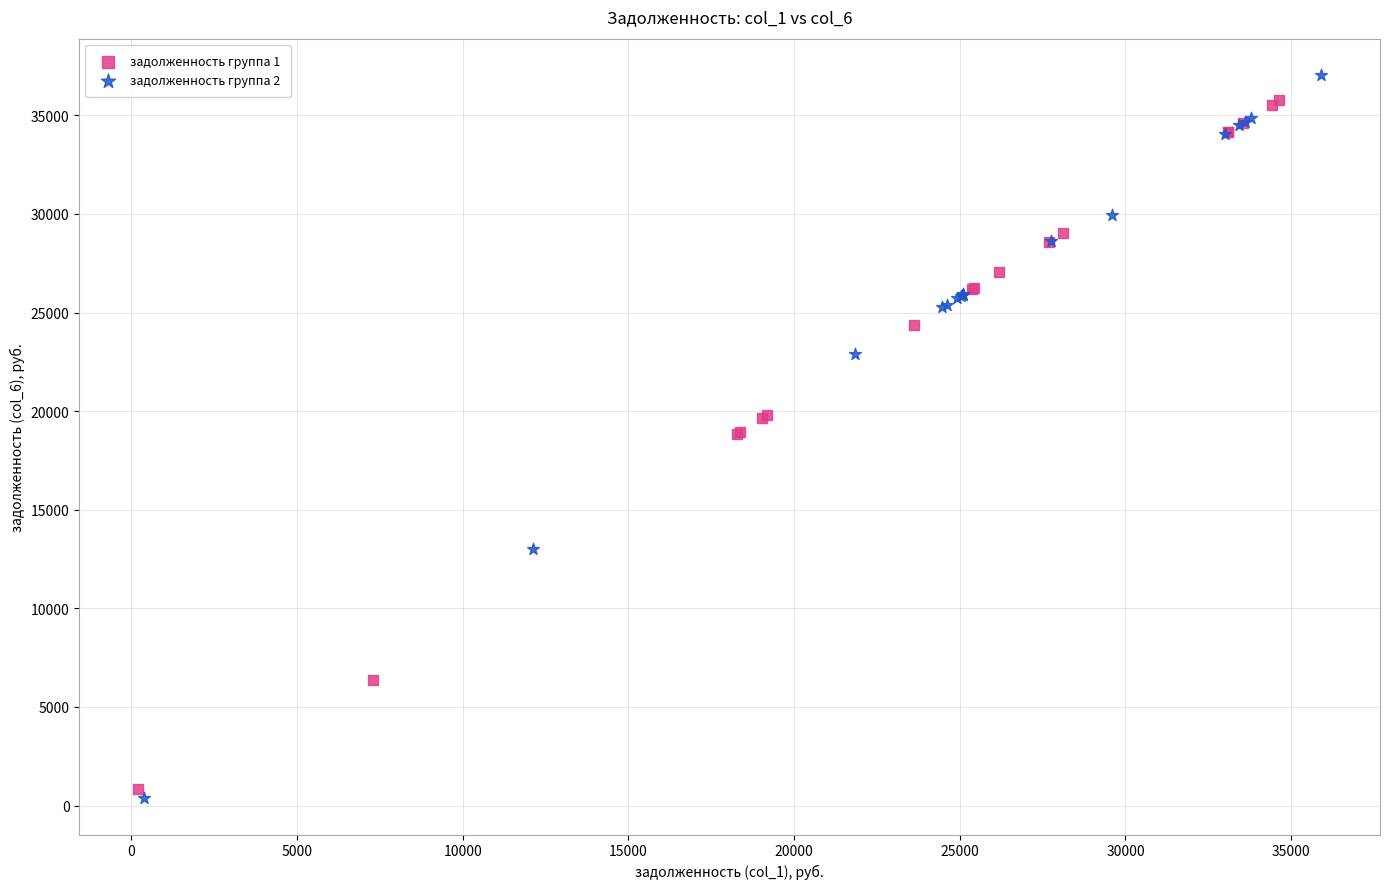

Which series reaches the minimum Y coordinate?

задолженность группа 2